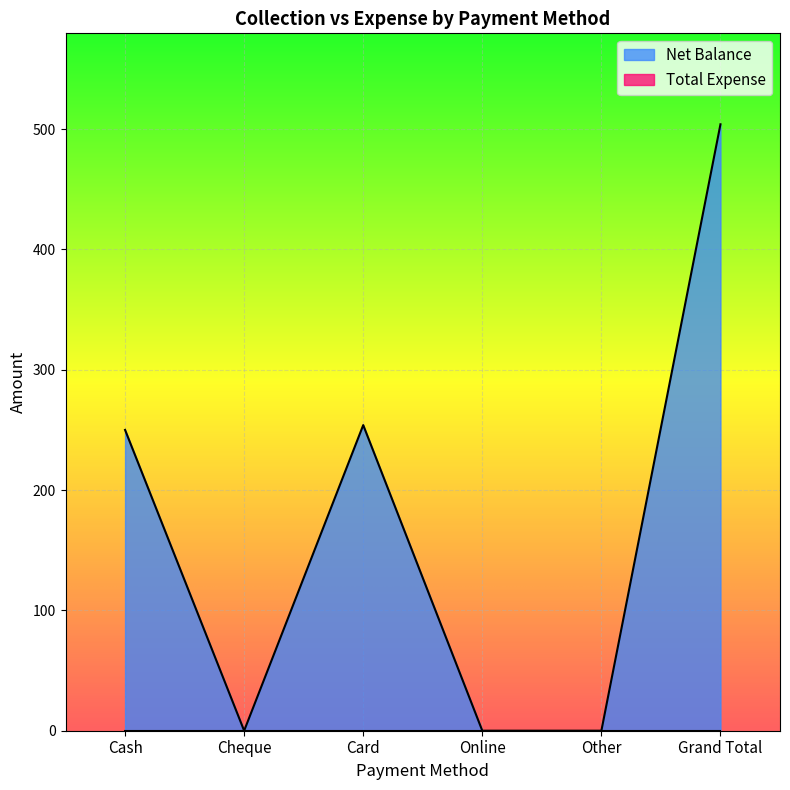

What is the maximum value shown in the chart?

504